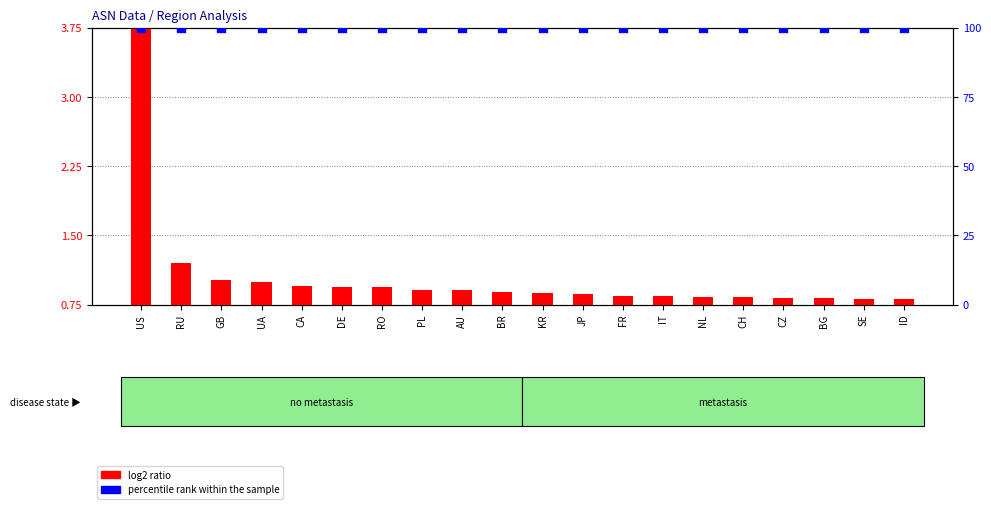

What are all the series names shown in the legend?

log2 ratio, percentile rank within the sample